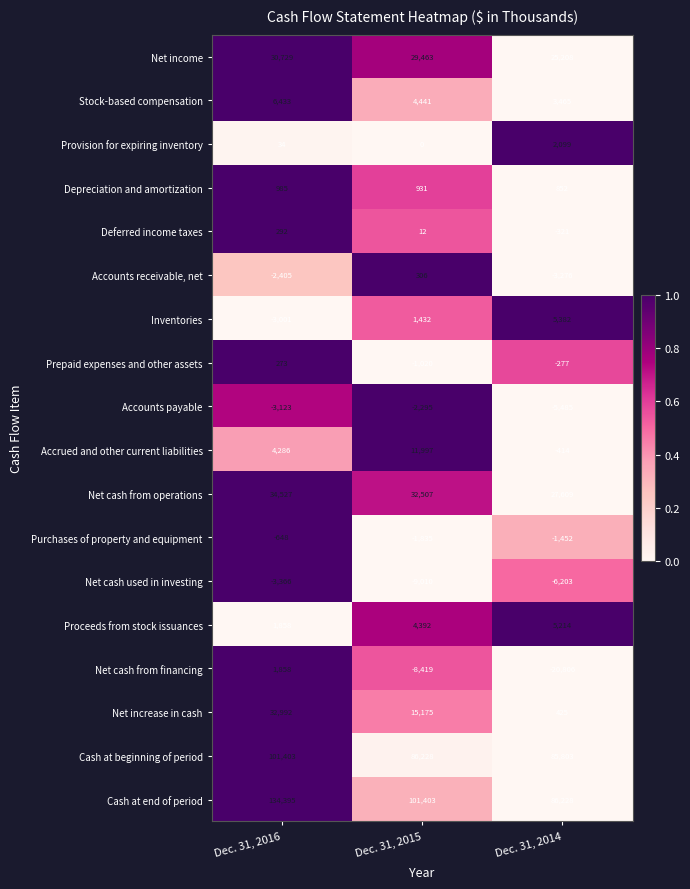

What is the total value across all series at Dec. 31, 2016?

337522